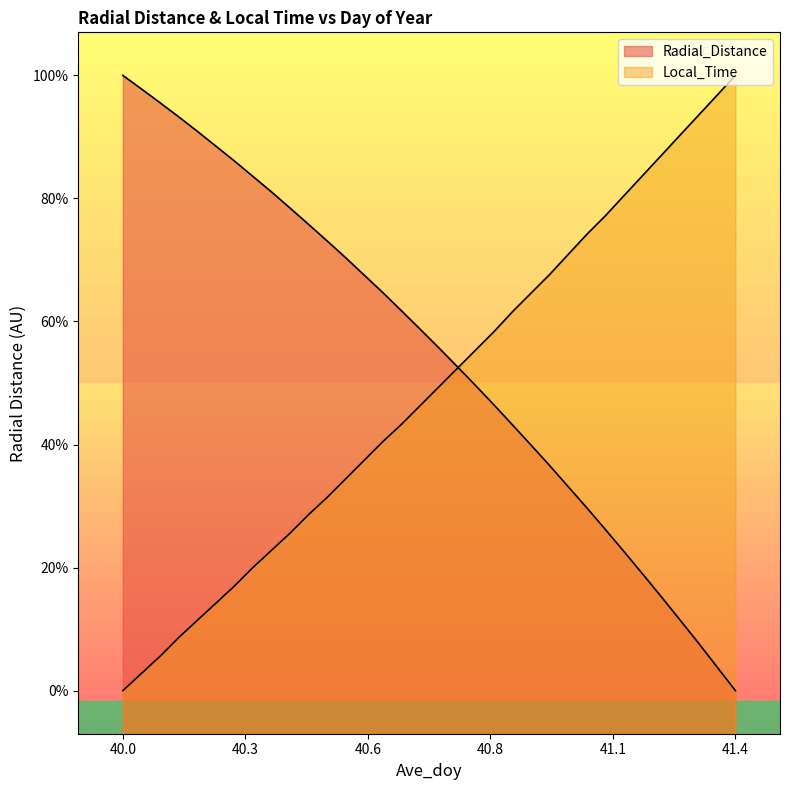

Which series has the largest total across all categories?

Radial_Distance